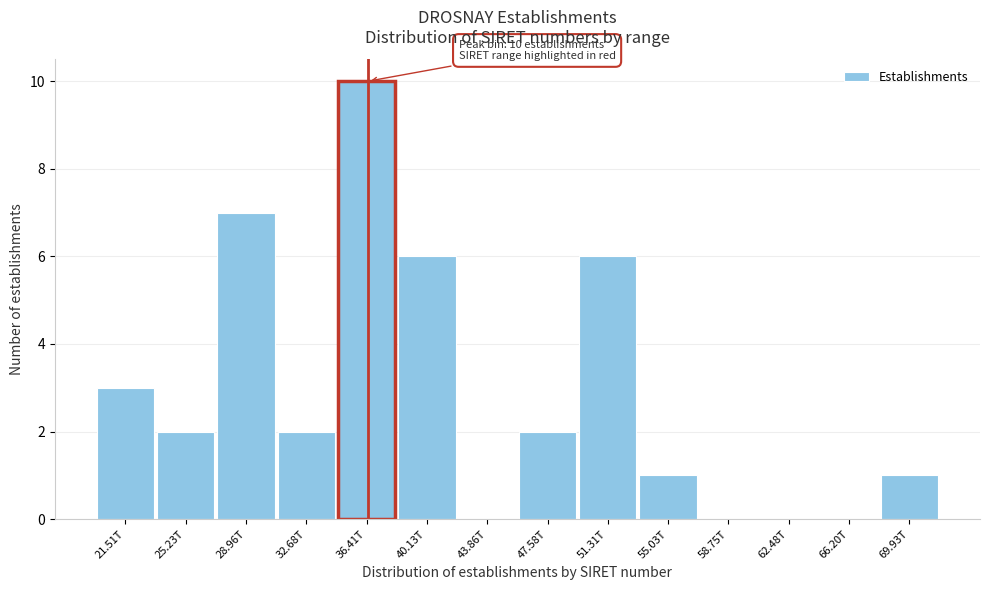

Reading left to right, extract all data points from this chart.

21.51T=3	25.23T=2	28.96T=7	32.68T=2	36.41T=10	40.13T=6	43.86T=0	47.58T=2	51.31T=6	55.03T=1	58.75T=0	62.48T=0	66.20T=0	69.93T=1